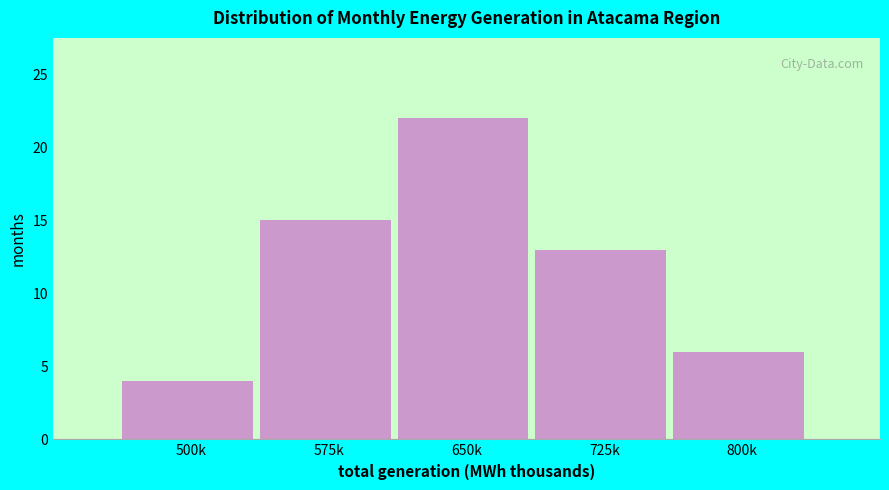

Reading left to right, transcribe all the data shown in this chart.

4	15	22	13	6